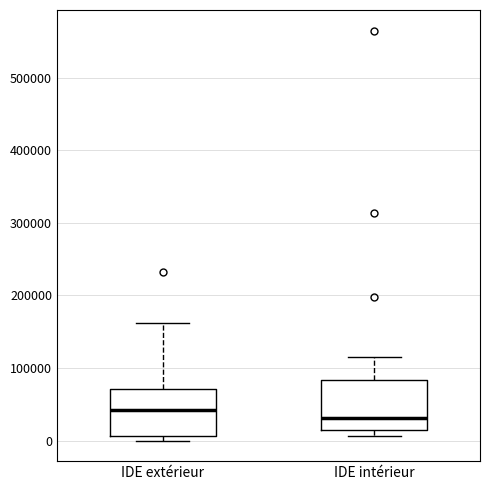

Reading left to right, read every box against the y-axis: the position of its median line, the range the box covers, and the ends of its whiskers. The values are not printed on the chart, so give them approximately, as read against the axis.

IDE extérieur: median 40000, box 10000 to 70000, whiskers 0 to 160000
IDE intérieur: median 30000, box 10000 to 80000, whiskers 10000 (just below the box's lower edge) to 120000